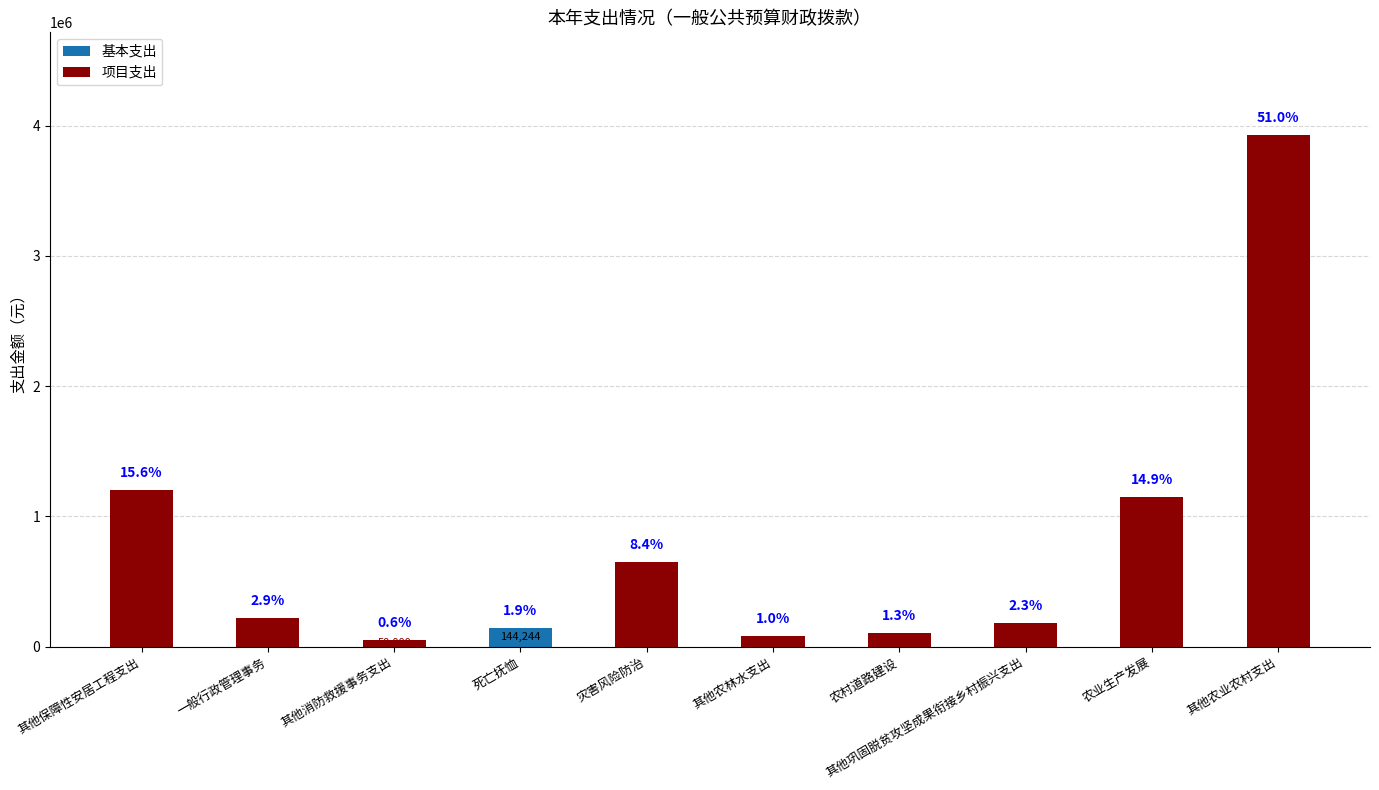

What are all the series names shown in the legend?

基本支出, 项目支出